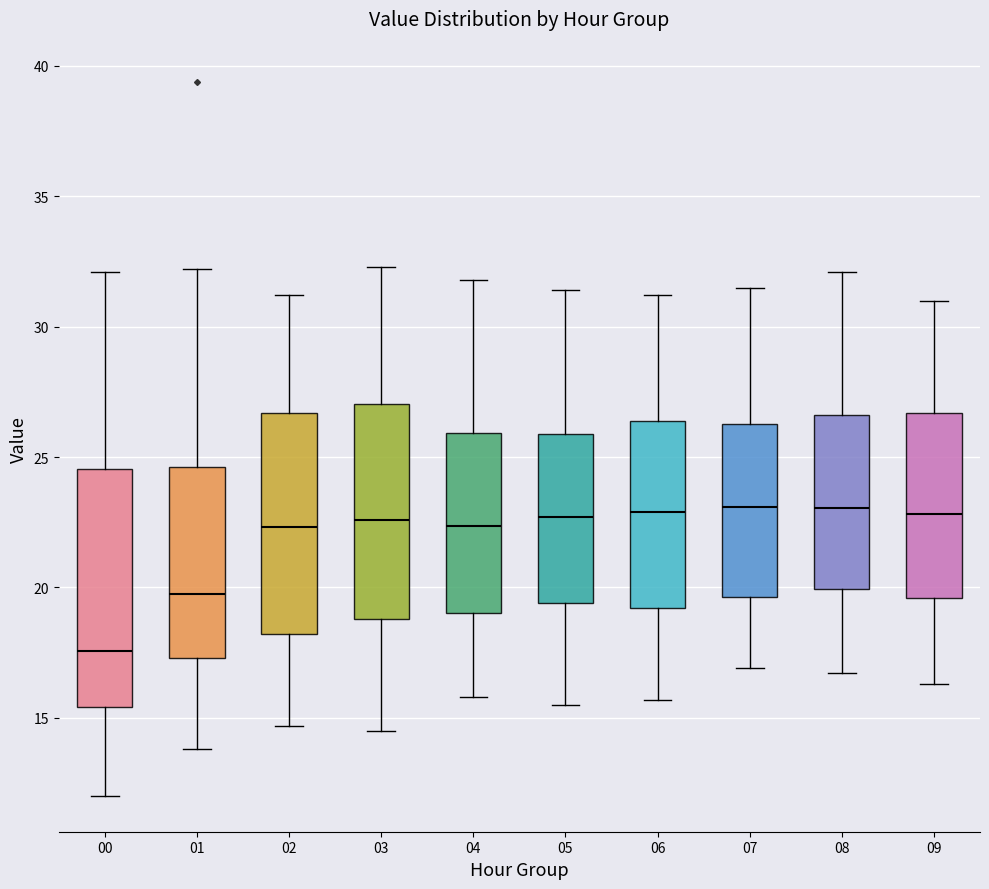

Where does the upper whisker of the box at x = 04 end on the y-axis? The values are not printed on the chart, so give them approximately, as read against the axis.

32.0